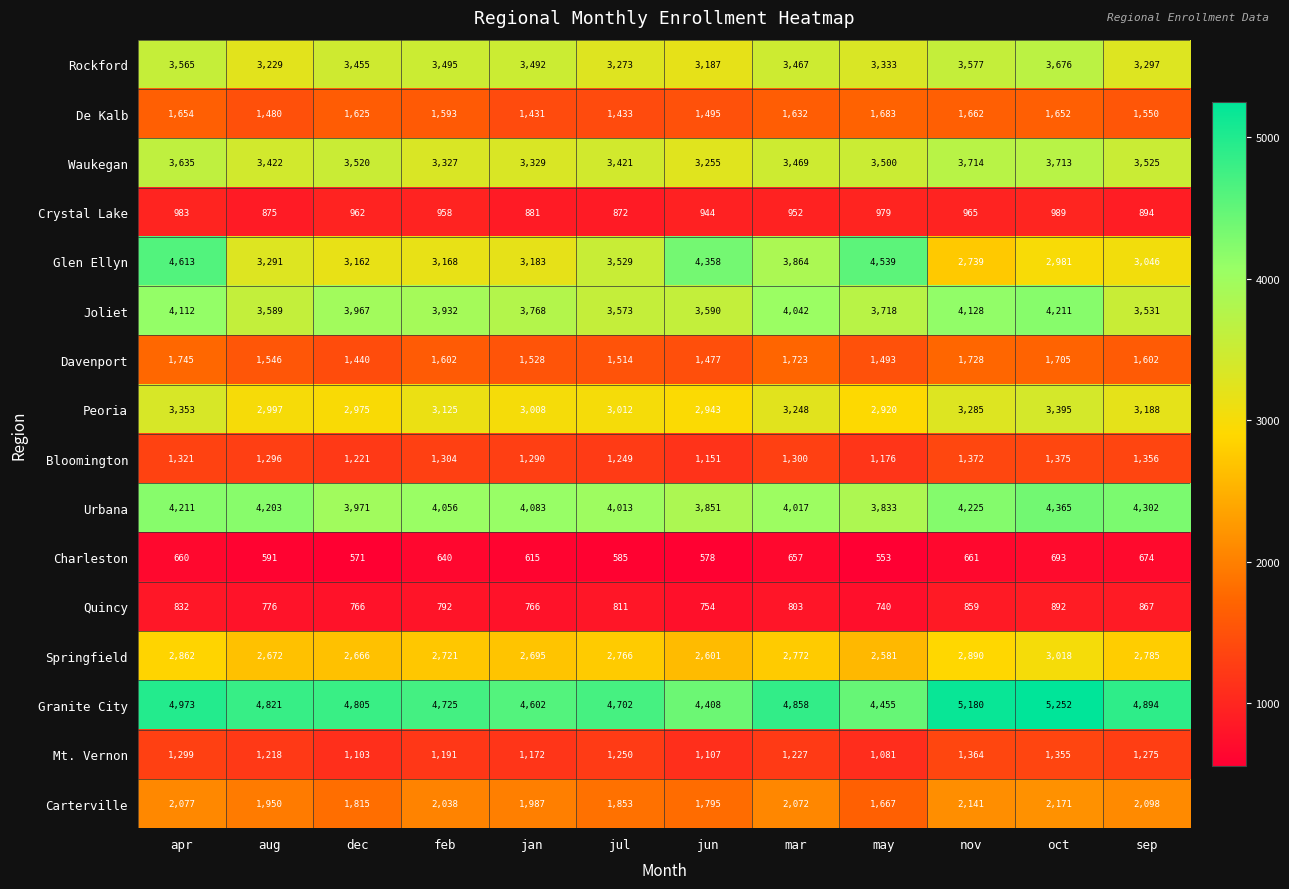

Which series has the largest range (max minus min)?

Glen Ellyn